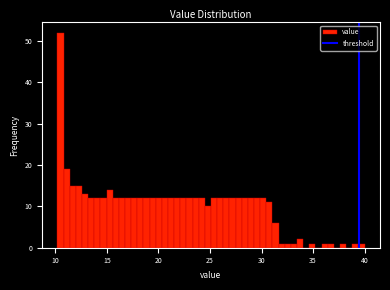

Around what value on the x-axis is the tallest bar? Give the approximate position of its centre, as read against the axis.

10.5